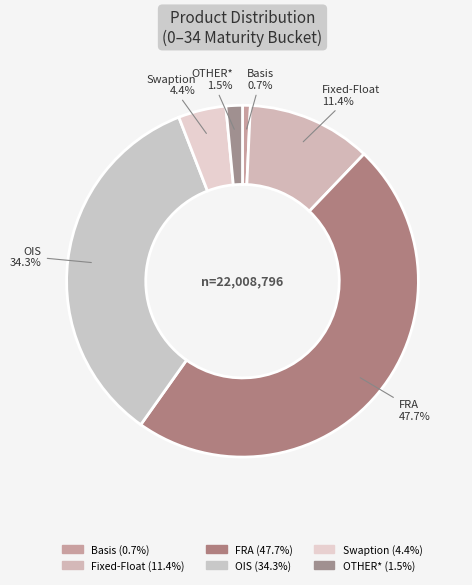

What percentage do Fixed-Float and OTHER* together represent?

12.9%